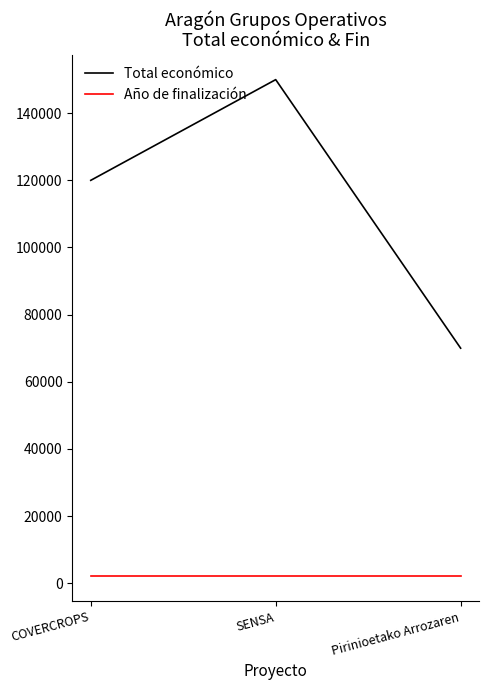

How many values in the Total económico series are below 120000?

1